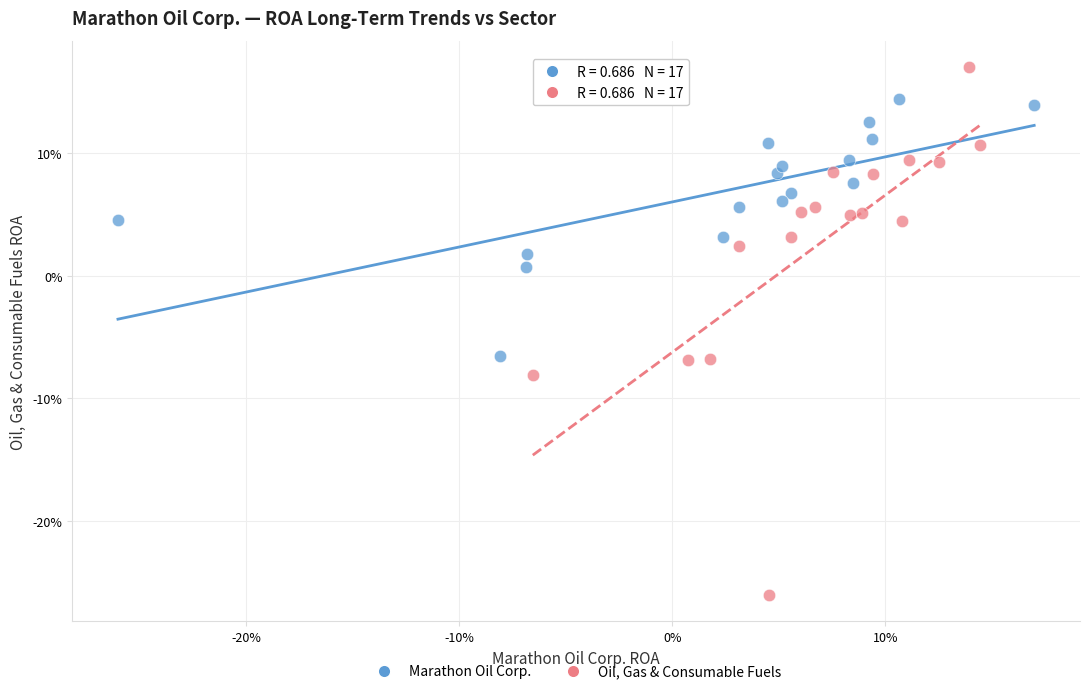

What are all the series names shown in the legend?

Marathon Oil Corp., Oil, Gas & Consumable Fuels